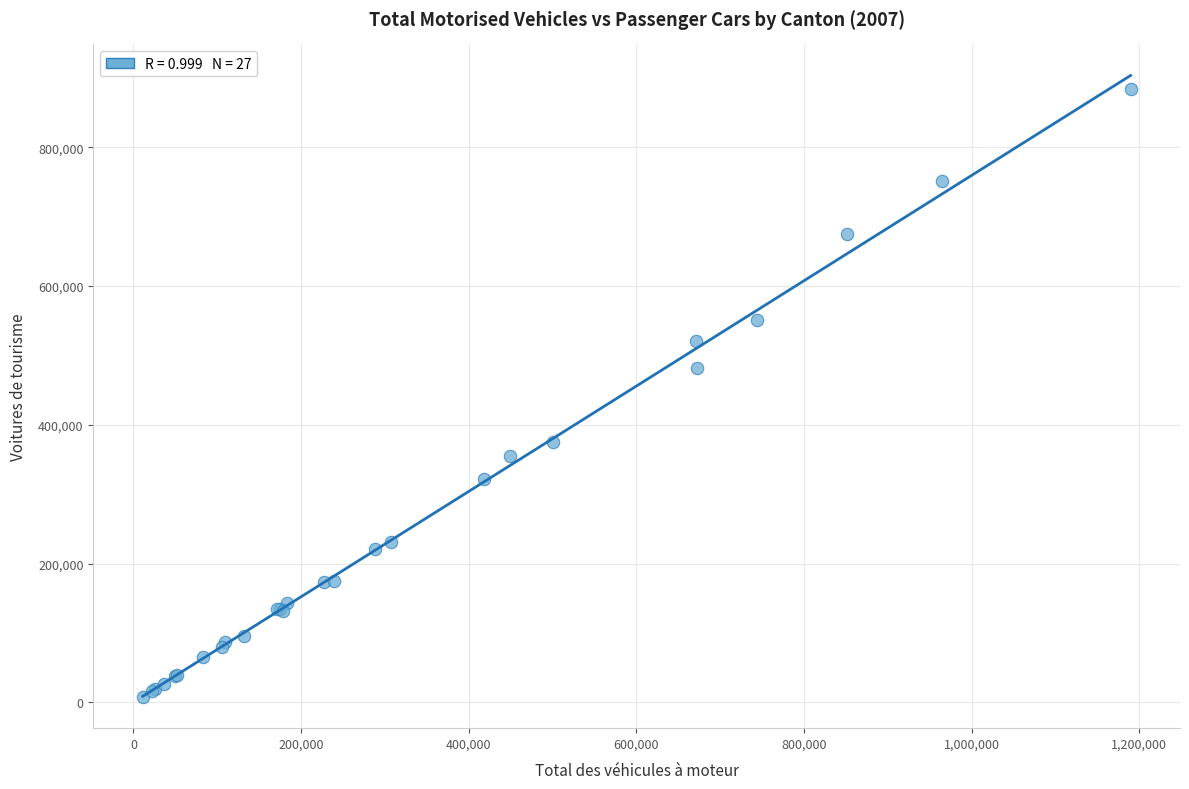

What Y value in the scatter plot is closest to 445968?

481257